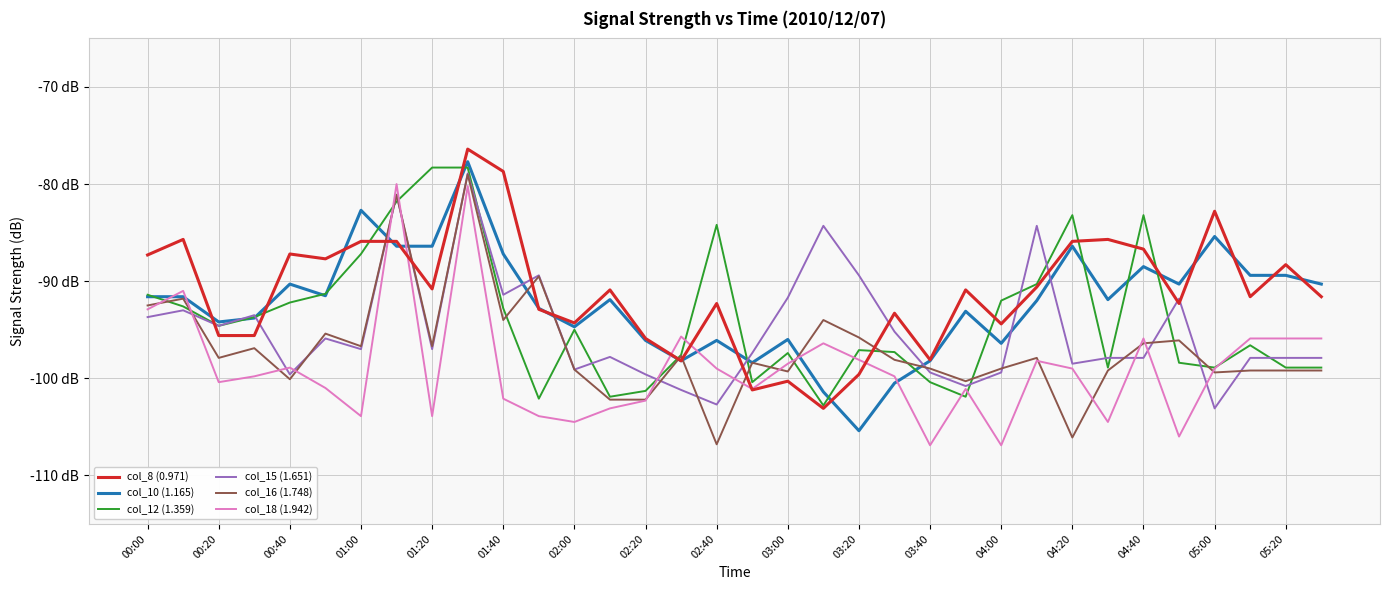

What are all the series names shown in the legend?

col_8 (0.971), col_10 (1.165), col_12 (1.359), col_15 (1.651), col_16 (1.748), col_18 (1.942)